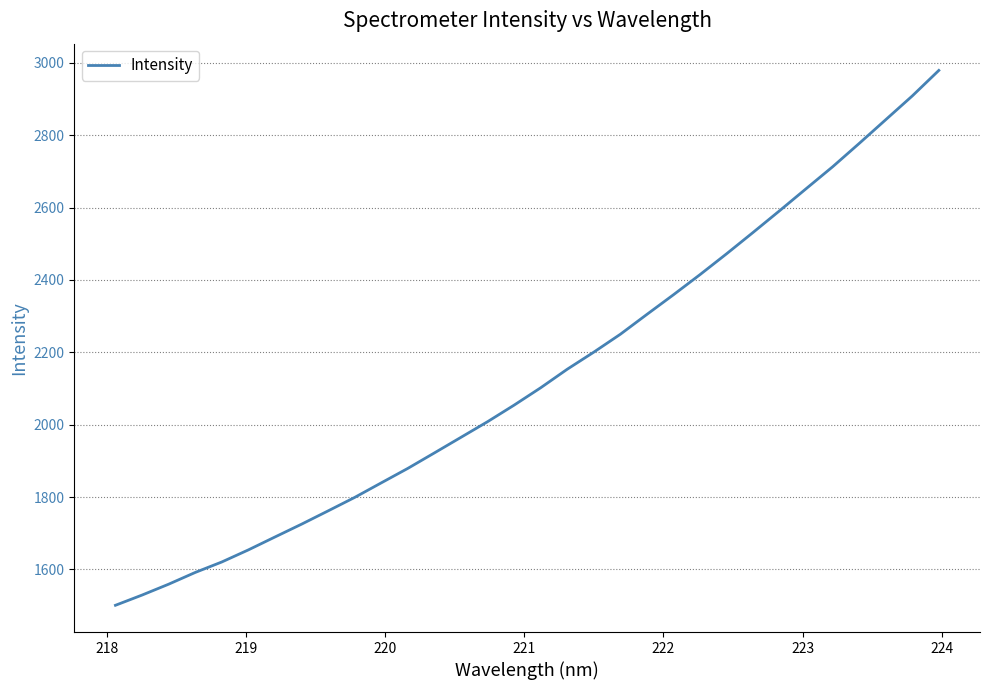

What is the difference between the maximum and minimum values?

1478.2